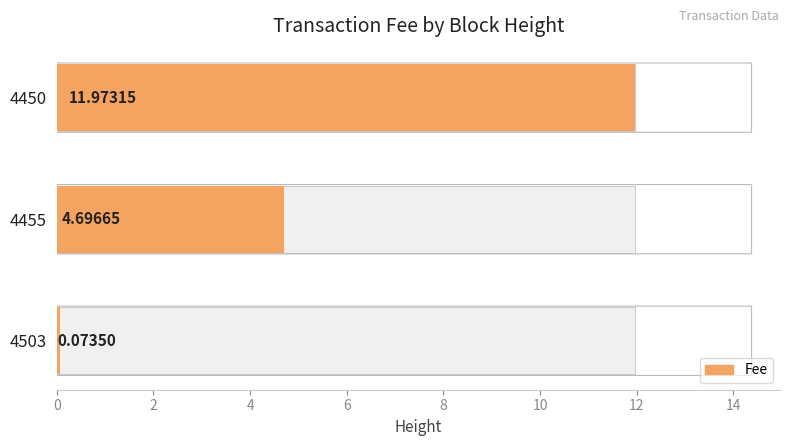

What is the value of the 3rd bar from the left?

12.0